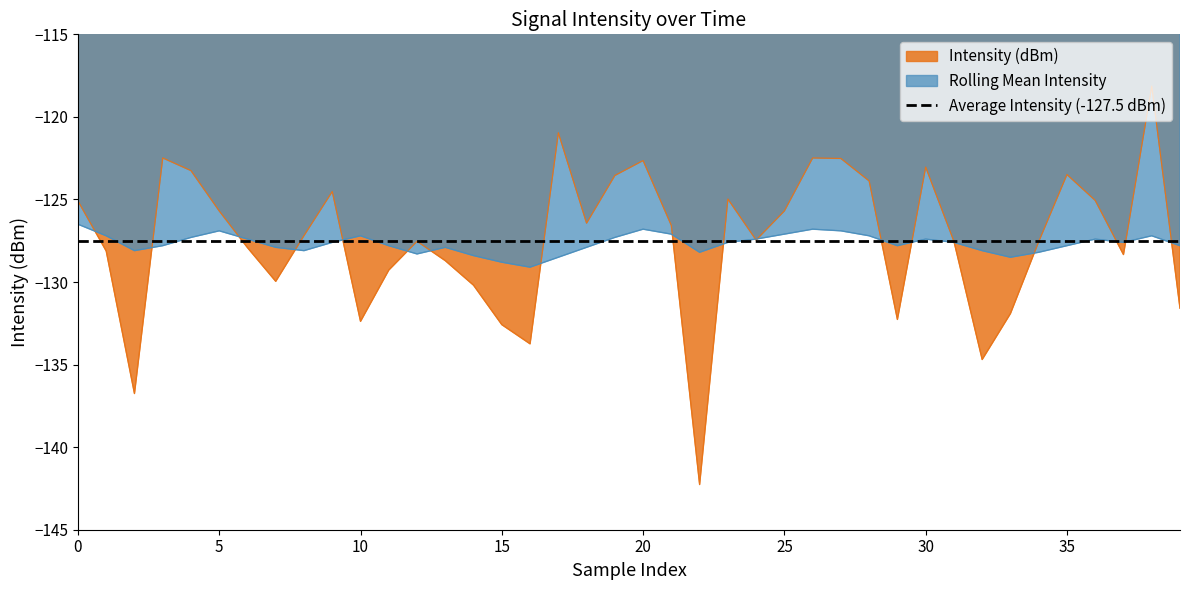

What is the sum of all Rolling Mean Intensity values?

-5106.5